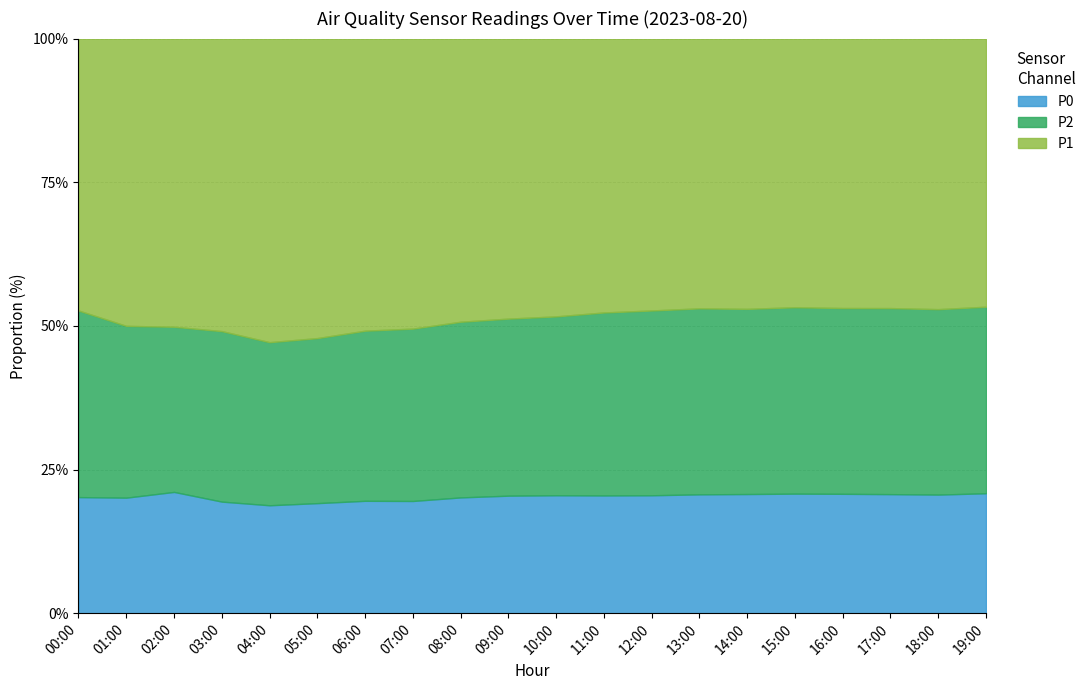

True or false: P2 and P1 intersect in this chart.

False